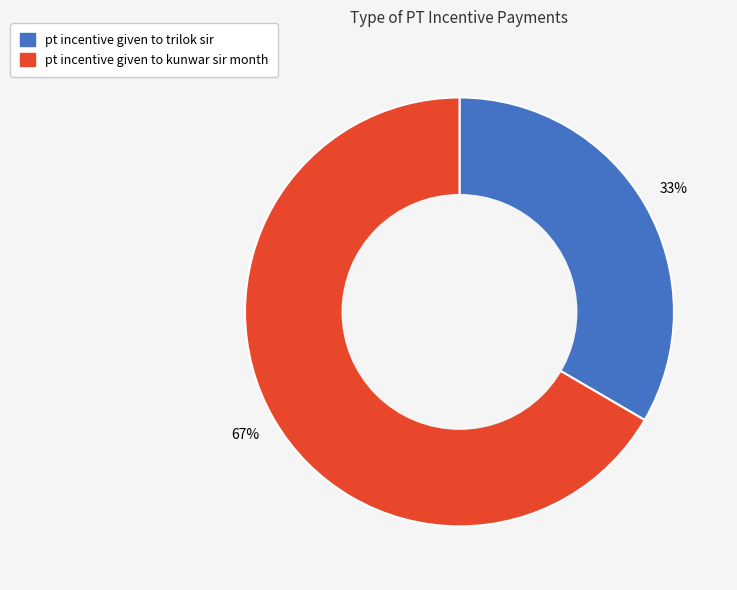

To the nearest percent, what is the average slice percentage?

50%